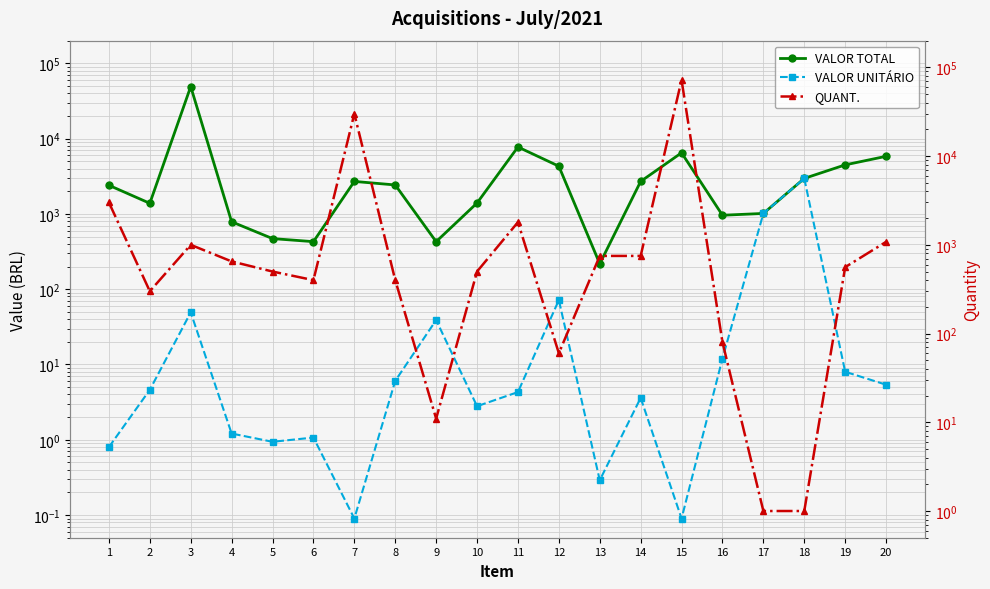

Reading left to right, what are all the values shown in this chart?

VALOR TOTAL: 1=2400.0	2=1383.0	3=49150.0	4=786.5	5=470.0	6=428.0	7=2700.0	8=2424.0	9=427.8	10=1395.0	11=7740.0	12=4302.0	13=217.5	14=2700.0	15=6480.0	16=960.0	17=1014.3	18=2961.0	19=4480.0	20=5821.2
VALOR UNITÁRIO: 1=0.8	2=4.6	3=49.1	4=1.2	5=0.9	6=1.1	7=0.1	8=6.1	9=38.9	10=2.8	11=4.3	12=71.7	13=0.3	14=3.6	15=0.1	16=12.0	17=1014.3	18=2961.0	19=8.0	20=5.4
QUANT.: 1=3000.0	2=300.0	3=1000.0	4=650.0	5=500.0	6=400.0	7=30000.0	8=400.0	9=11.0	10=500.0	11=1800.0	12=60.0	13=750.0	14=750.0	15=72000.0	16=80.0	17=1.0	18=1.0	19=560.0	20=1080.0